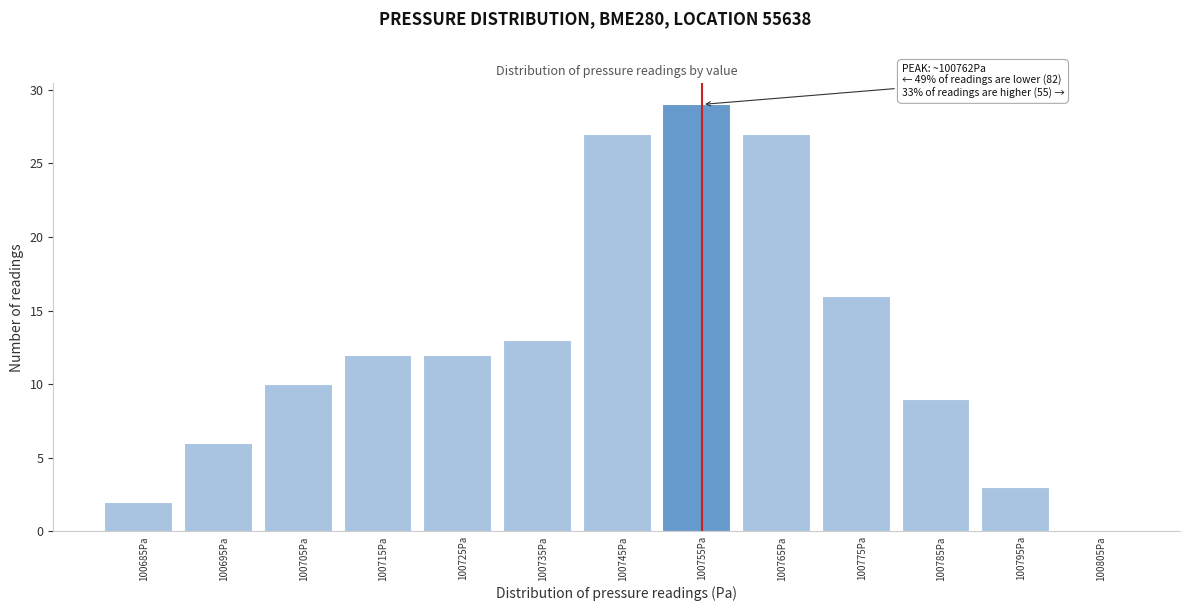

Reading left to right, list all the values displayed in this chart.

100685Pa=2	100695Pa=6	100705Pa=10	100715Pa=12	100725Pa=12	100735Pa=13	100745Pa=27	100755Pa=29	100765Pa=27	100775Pa=16	100785Pa=9	100795Pa=3	100805Pa=0